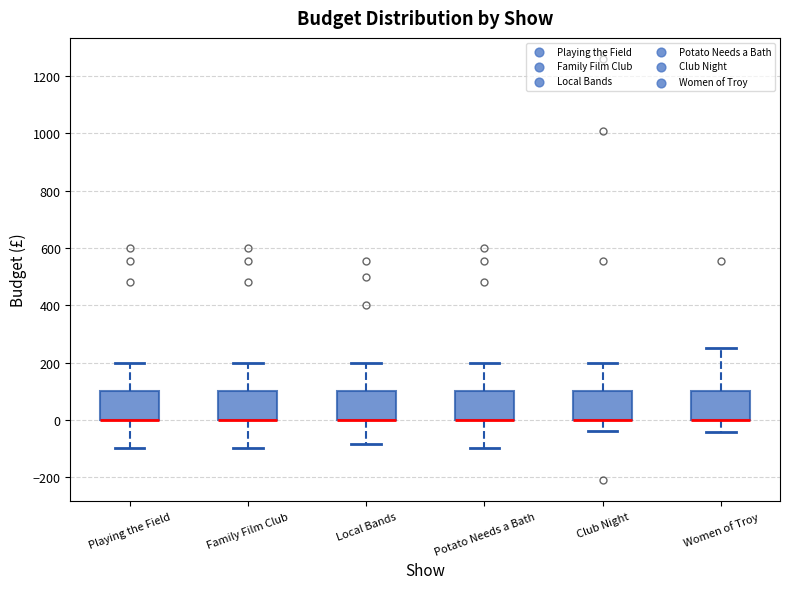

Reading left to right, read every box against the y-axis: the position of its median line, the range the box covers, and the ends of its whiskers. The values are not printed on the chart, so give them approximately, as read against the axis.

Playing the Field: median 0 (drawn on the box's lower edge), box 0 to 100, whiskers -100 to 200
Family Film Club: median 0 (drawn on the box's lower edge), box 0 to 100, whiskers -100 to 200
Local Bands: median 0 (drawn on the box's lower edge), box 0 to 100, whiskers -80 to 200
Potato Needs a Bath: median 0 (drawn on the box's lower edge), box 0 to 100, whiskers -100 to 200
Club Night: median 0 (drawn on the box's lower edge), box 0 to 100, whiskers -40 to 200
Women of Troy: median 0 (drawn on the box's lower edge), box 0 to 100, whiskers -40 to 260